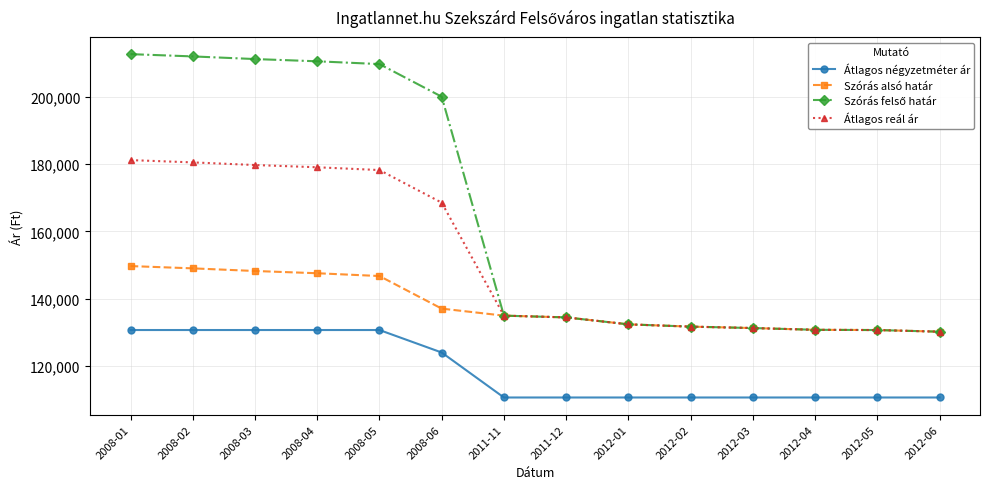

What is the label of the 14th point from the left?

2012-06